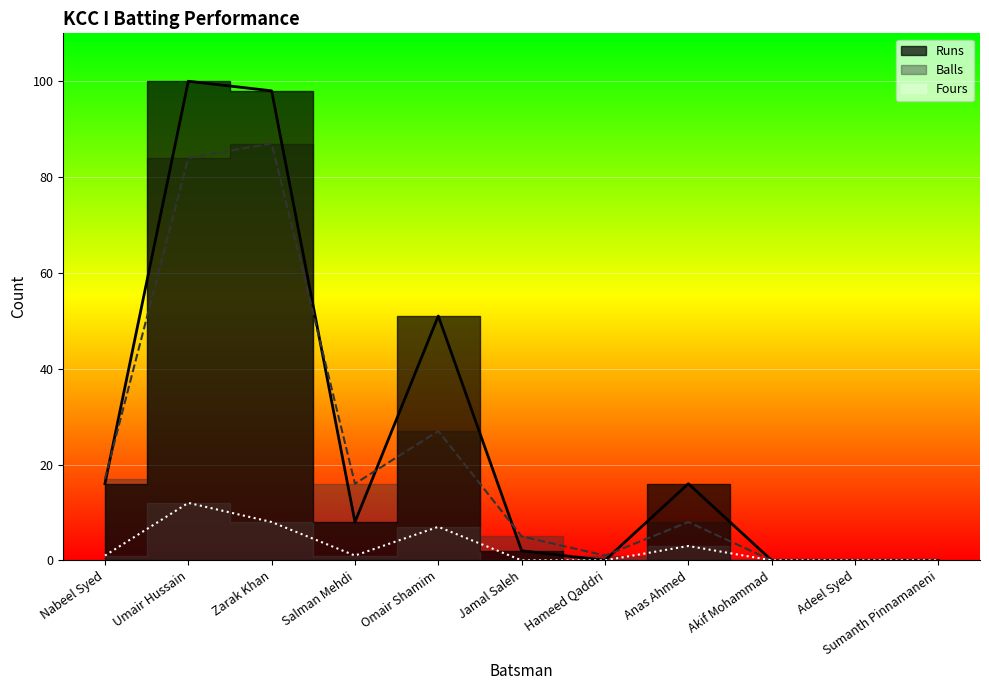

How many values in Runs are above zero?

7